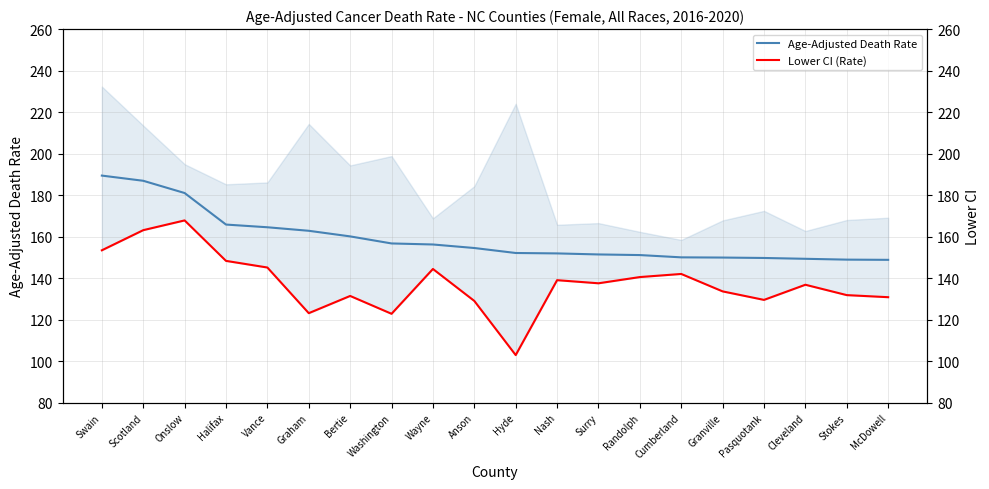

True or false: Age-Adjusted Death Rate and Lower CI (Rate) intersect in this chart.

False